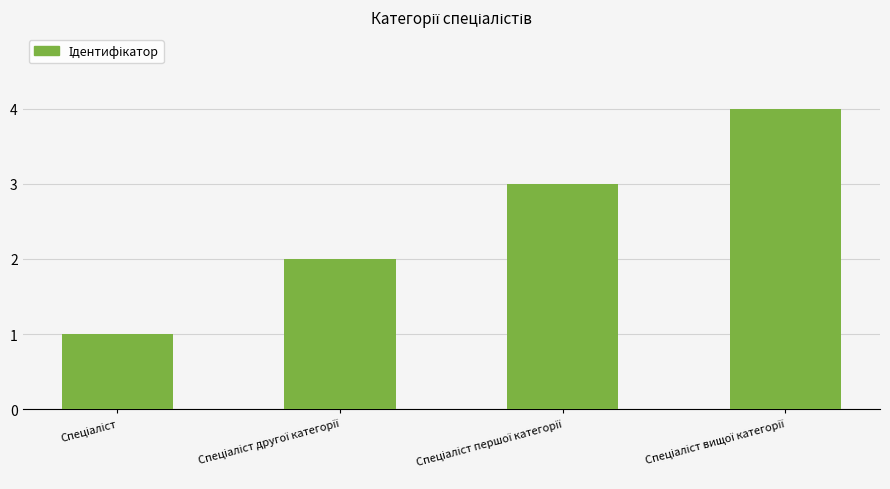

Reading left to right, what are all the values shown in this chart?

1	2	3	4